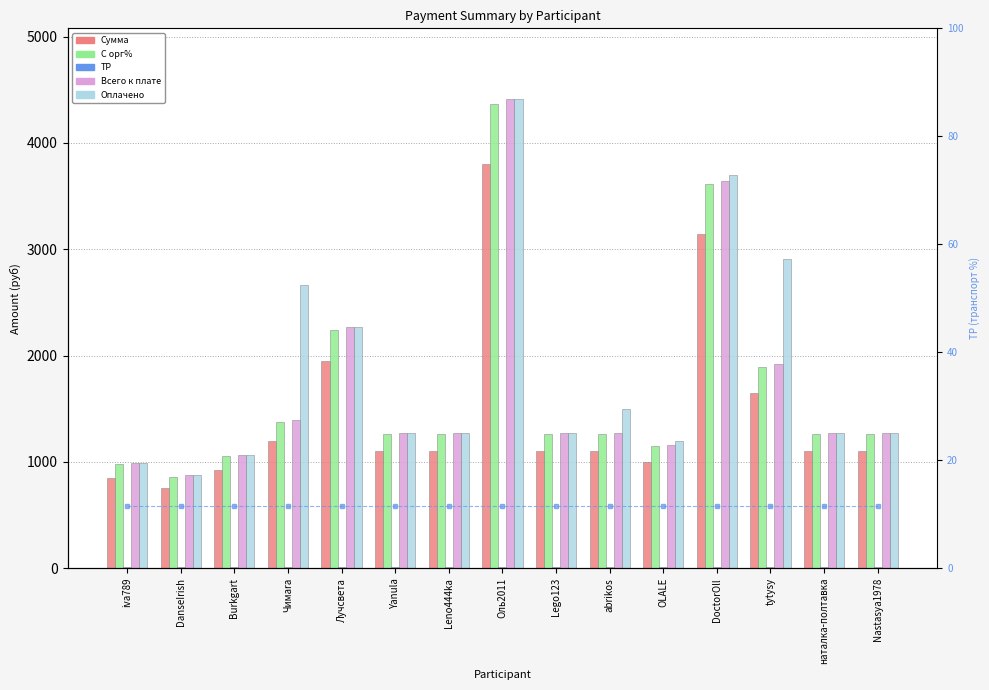

What is the minimum value for Всего к плате?

874.0